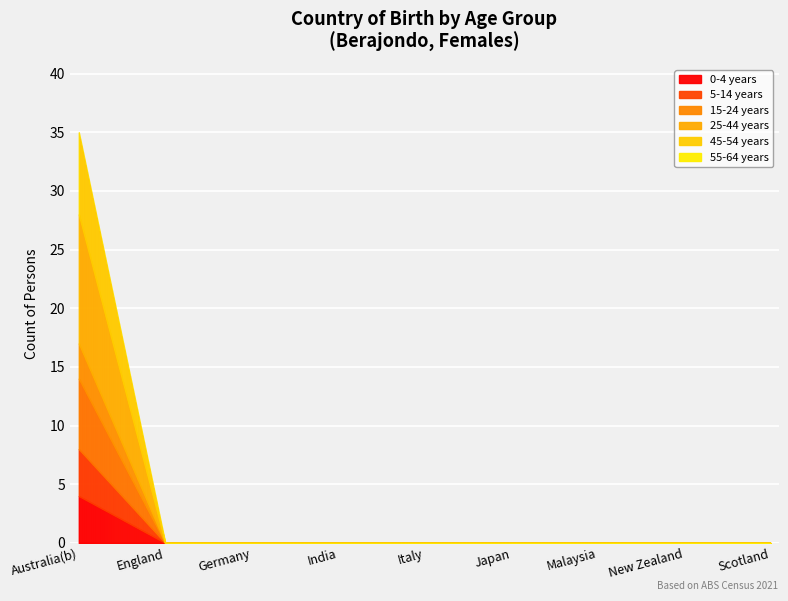

True or false: 45-54 years has a value of 0 at India.

True